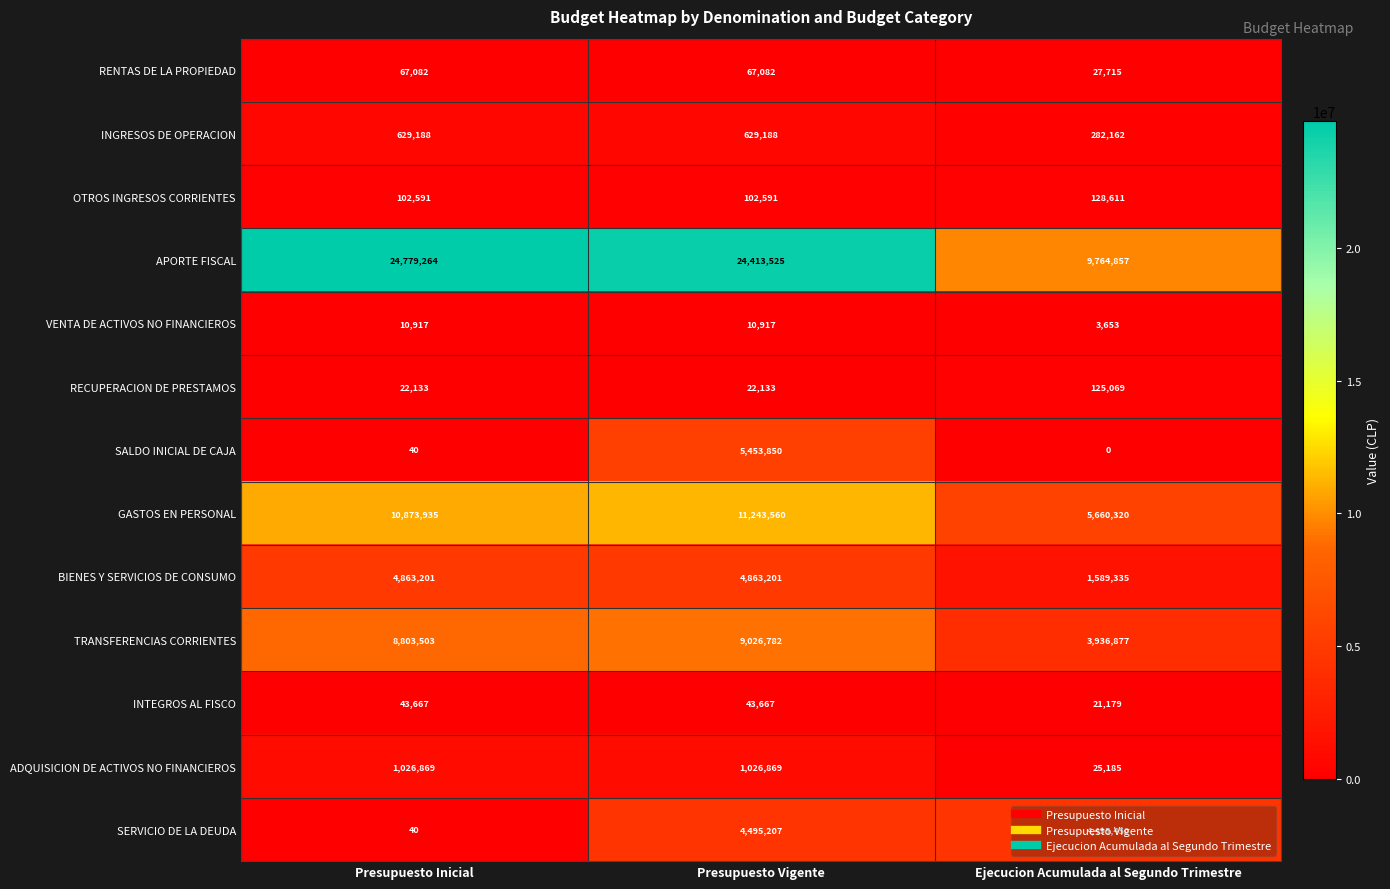

The value of GASTOS EN PERSONAL at Presupuesto Inicial is 10873935. True or false?

True